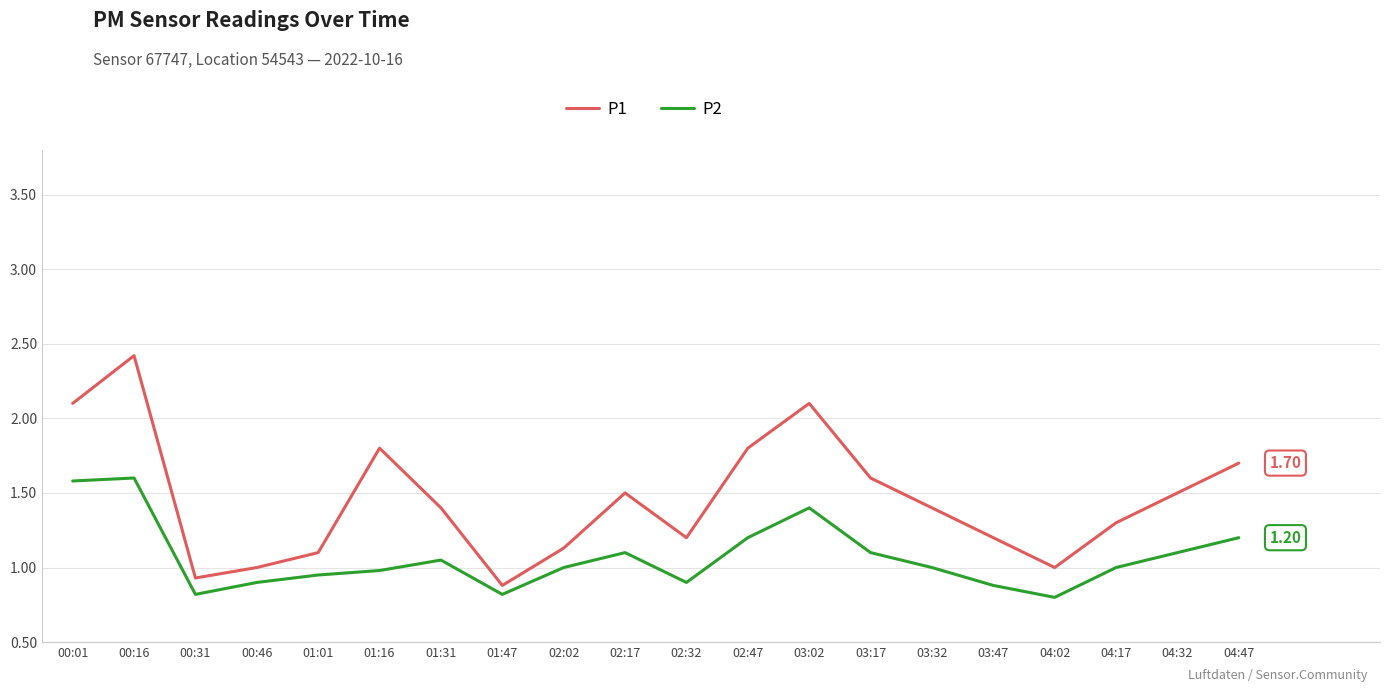

At which label does P1 first exceed 1?

00:01